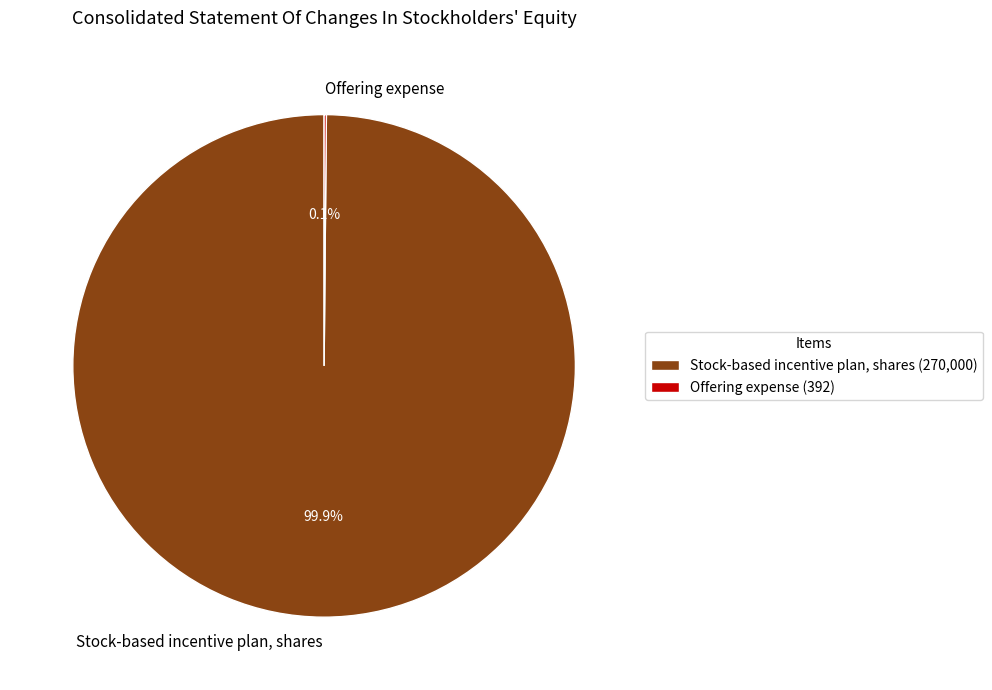

Is Stock-based incentive plan, shares the majority of the pie?

Yes